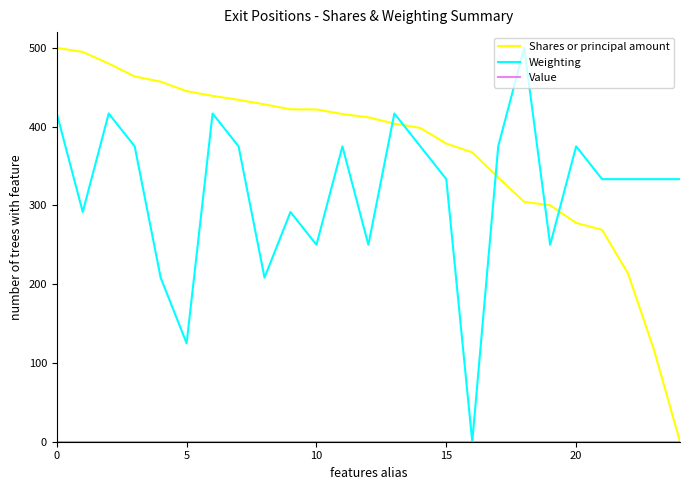

Which series ends up on top after the final intersection of Shares or principal amount and Weighting?

Weighting